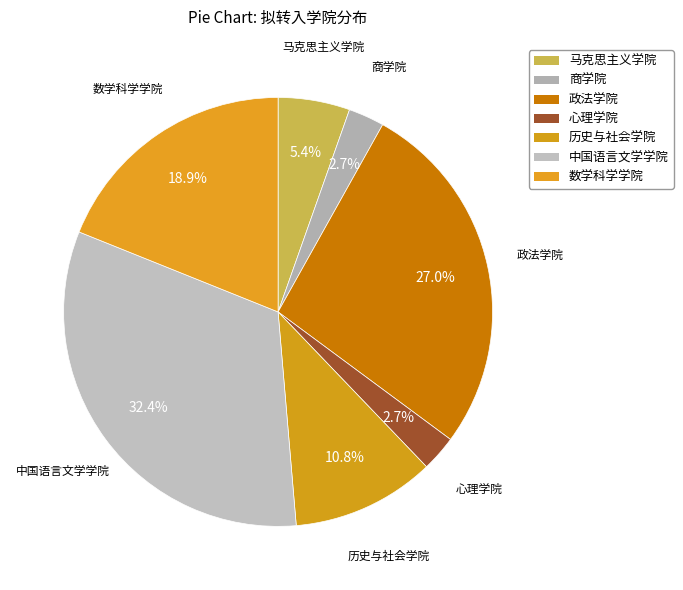

To the nearest percent, what is the difference between the 历史与社会学院 and 数学科学学院 slice percentages?

8%